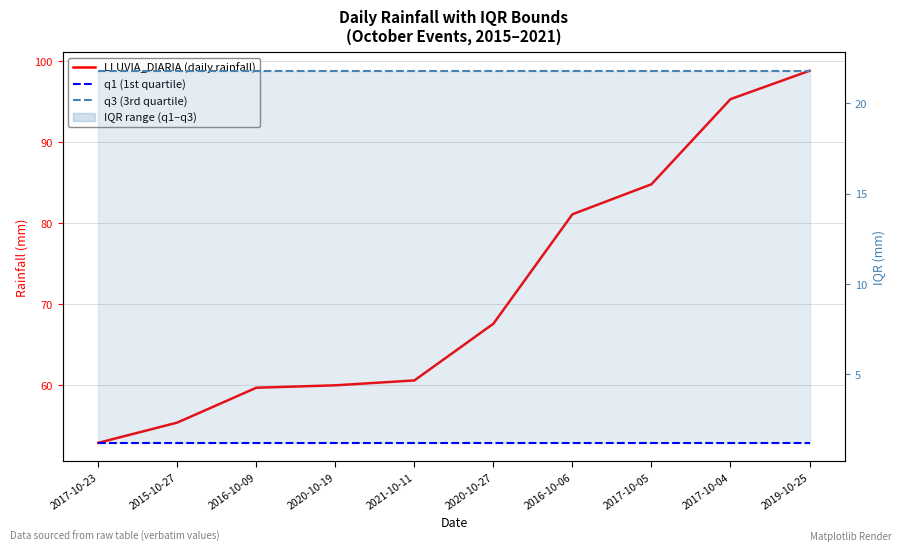

How many series are shown in this chart?

3